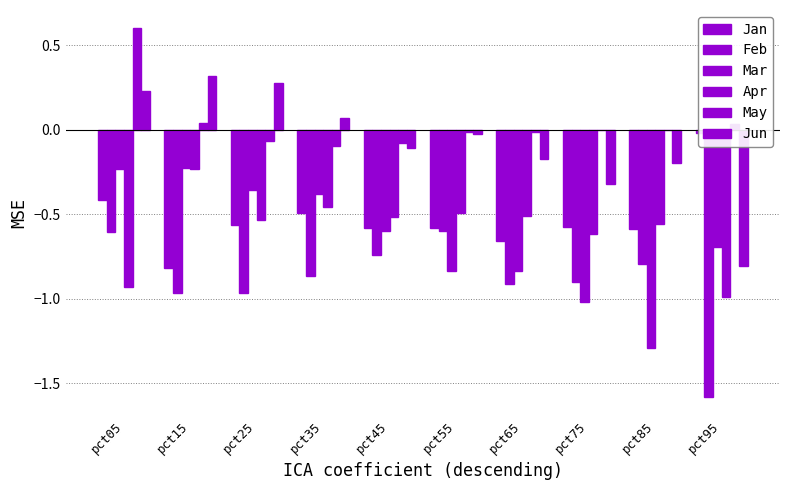

Between pct25 and pct35, which is larger?

pct35